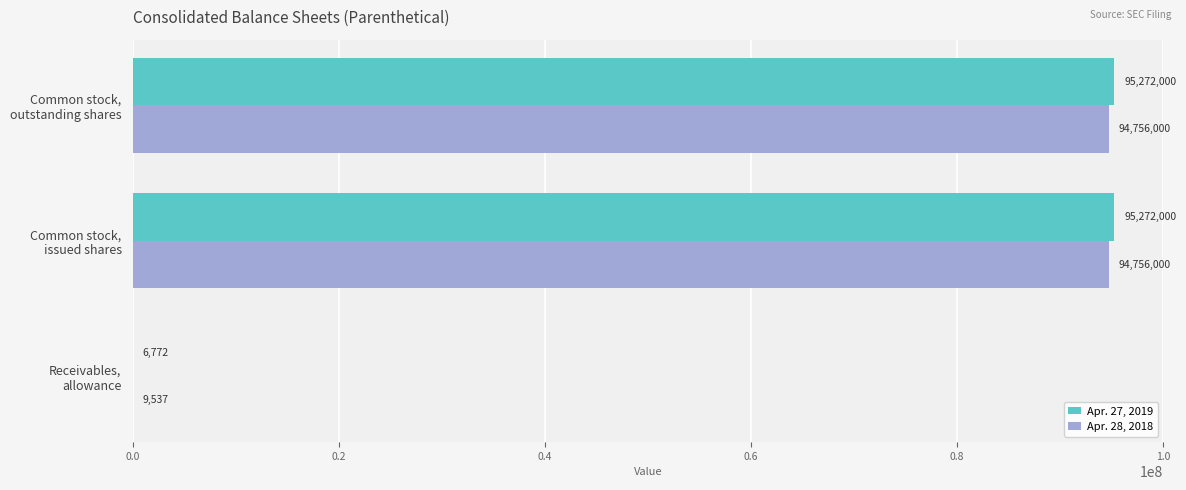

Which series has the largest range (max minus min)?

Apr. 27, 2019